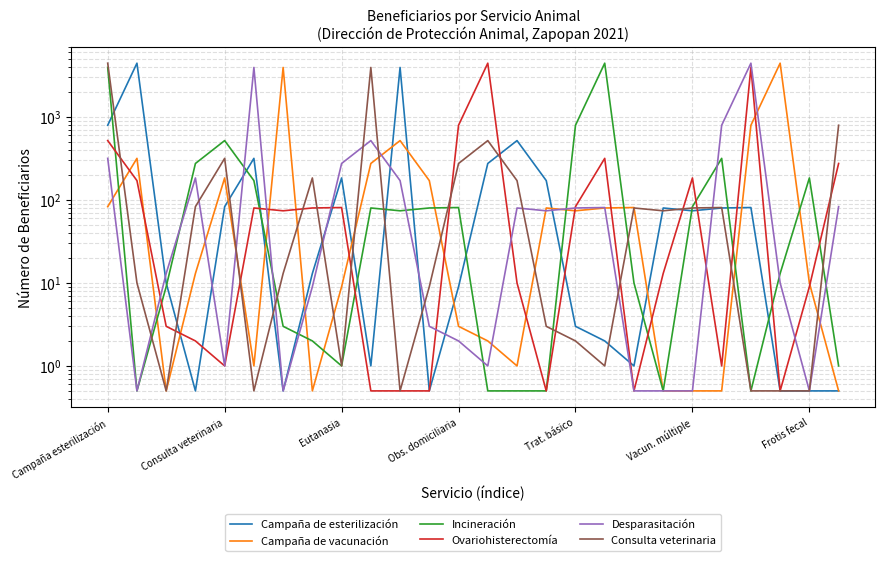

Where does the Consulta veterinaria series first go above 74?

Campaña esterilización